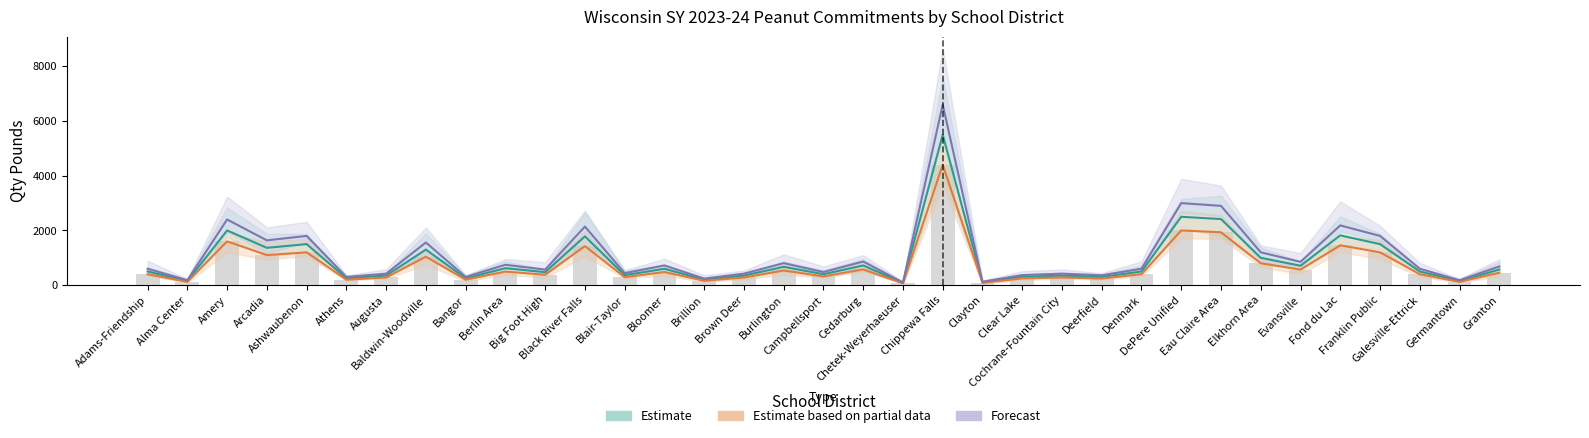

What is the difference between the maximum and second lowest values in the Estimate based on partial data series?

4317